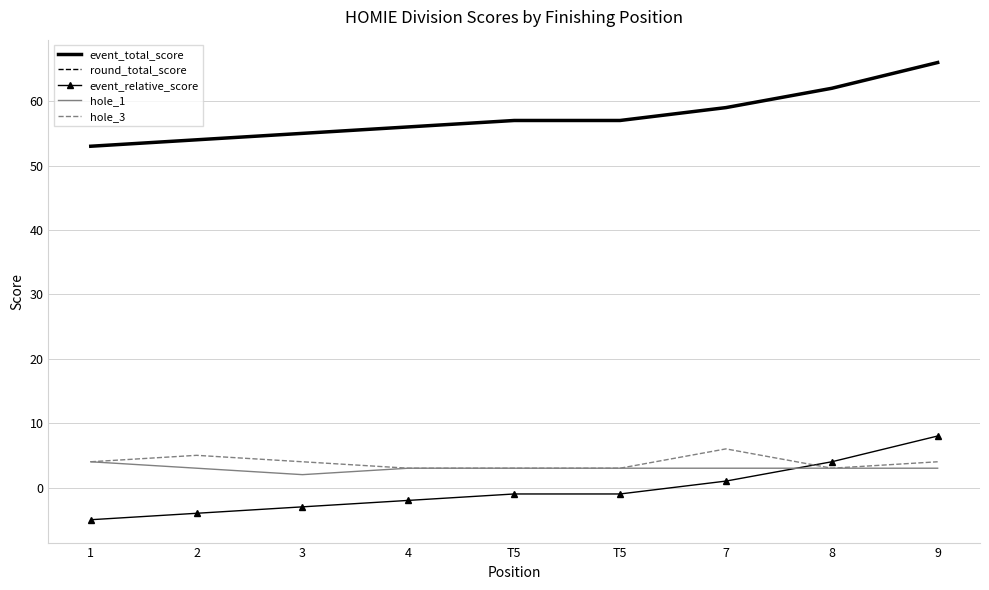

True or false: event_total_score and event_relative_score intersect in this chart.

False